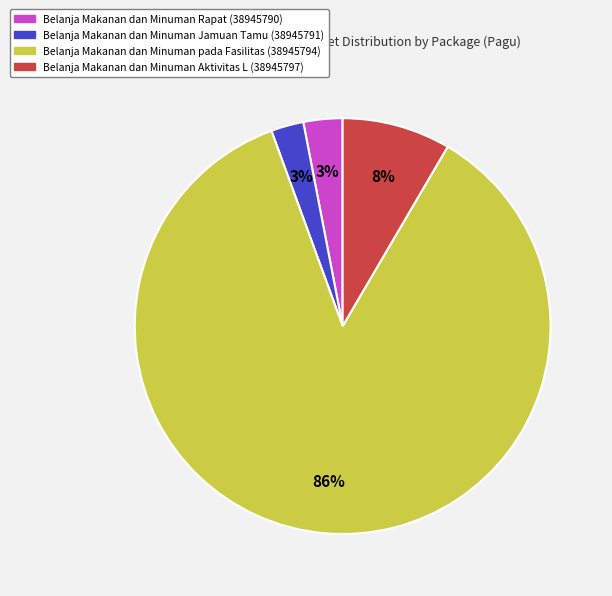

To the nearest percent, what is the average slice percentage?

25%